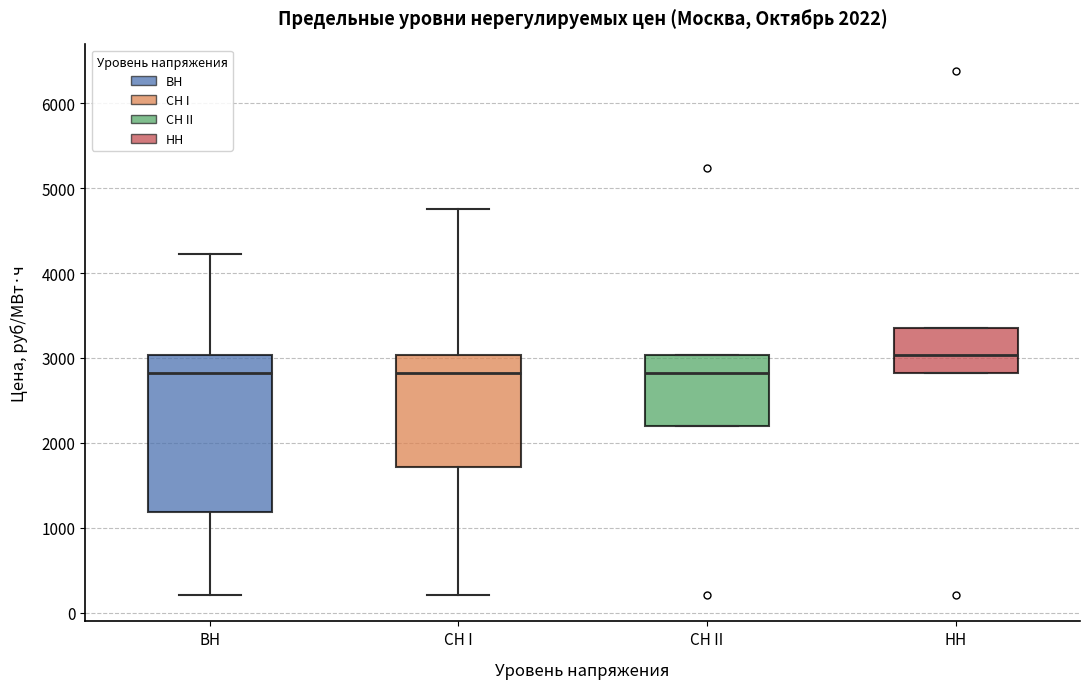

Which box is the tallest, from its lower edge to its upper edge?

ВН